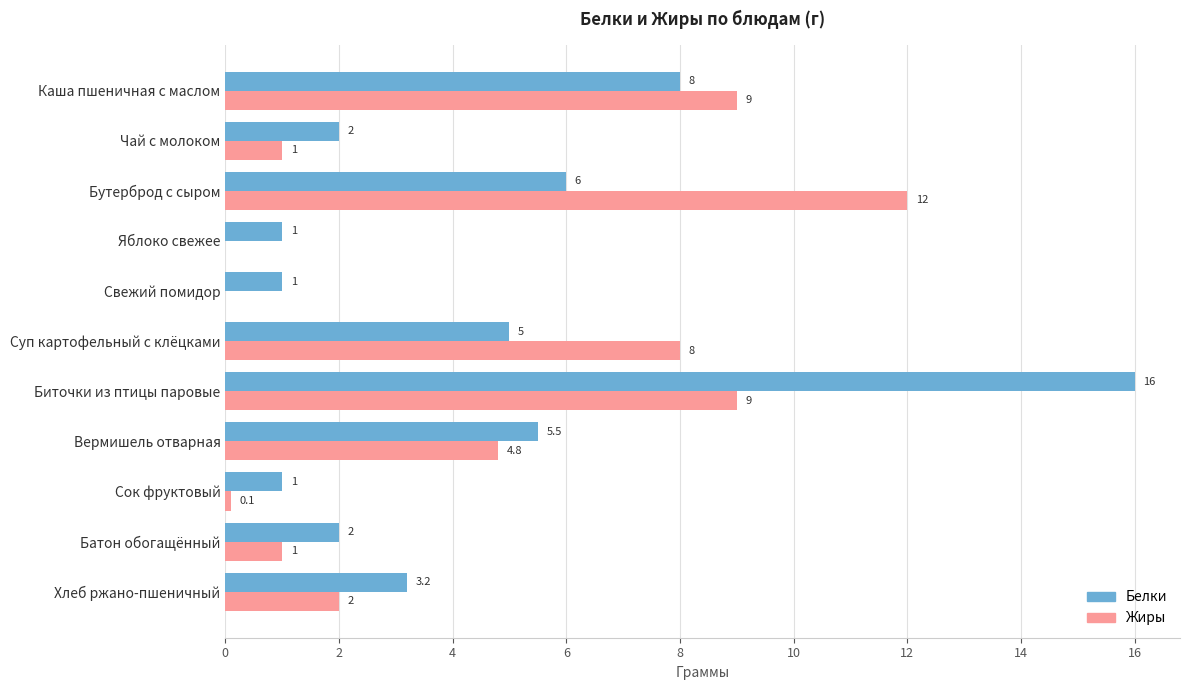

What is the approximate value of Жиры at Бутерброд с сыром?

12.0